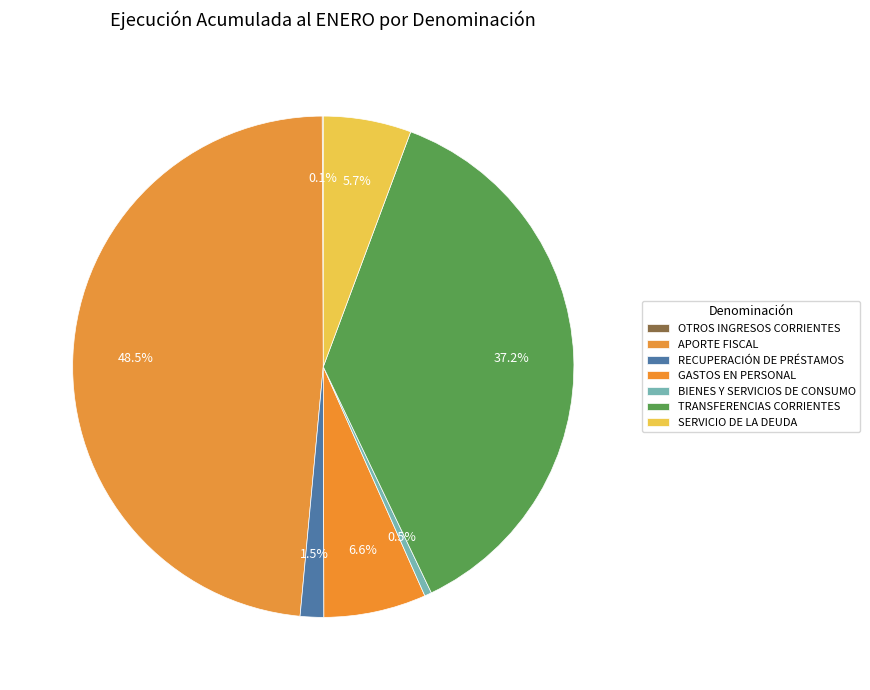

Is there a majority slice in this chart?

No